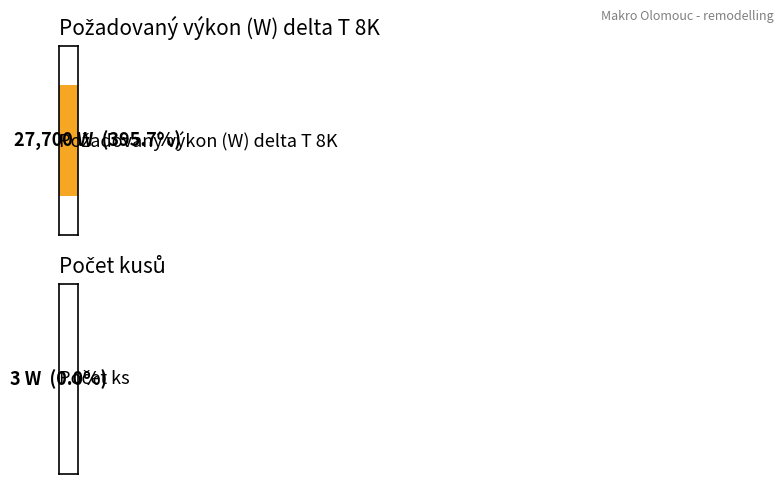

What is the sum of all Požadovaný výkon (W) delta T 8K values?

27700